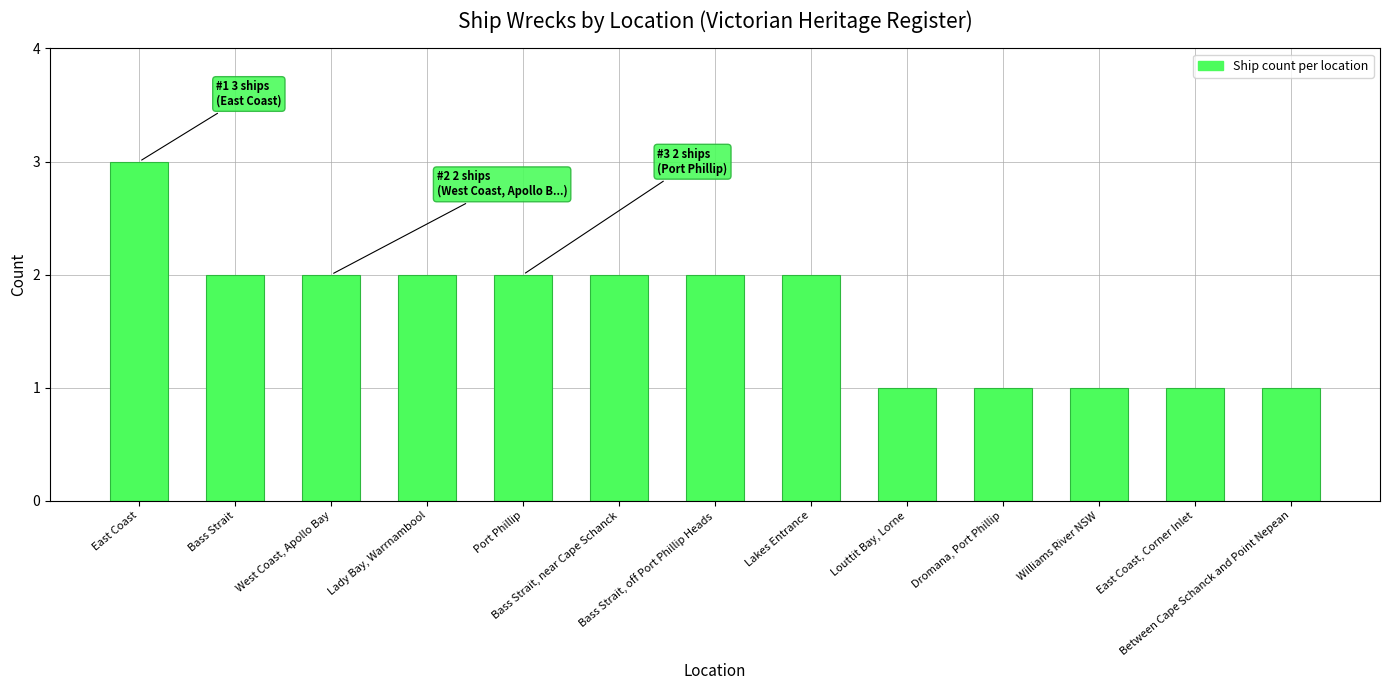

What is the difference between the values at Port Phillip and Louttit Bay, Lorne?

1